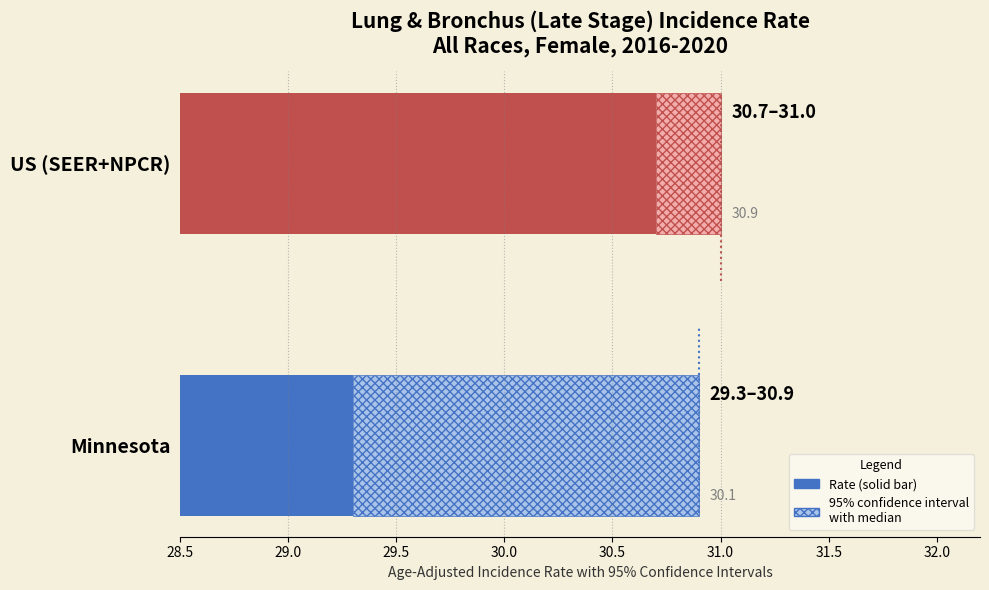

At which label is Upper 95% CI closest to 30?

Minnesota